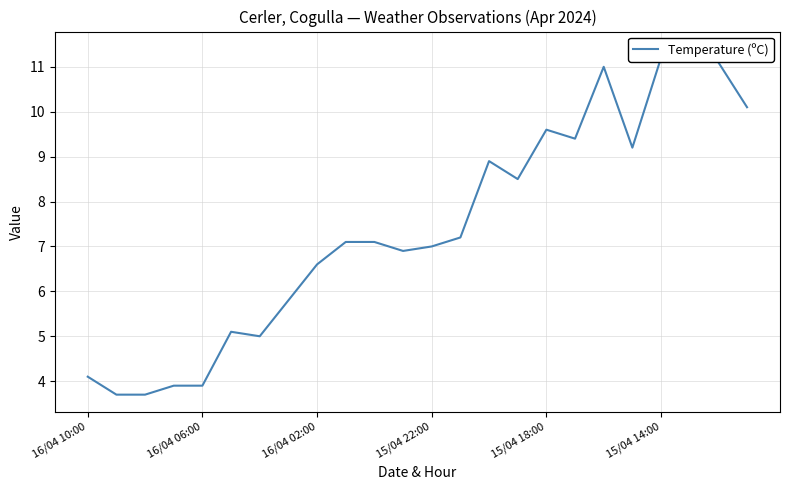

How many points are higher than both their immediate neighbors (excluding endpoints)?

5